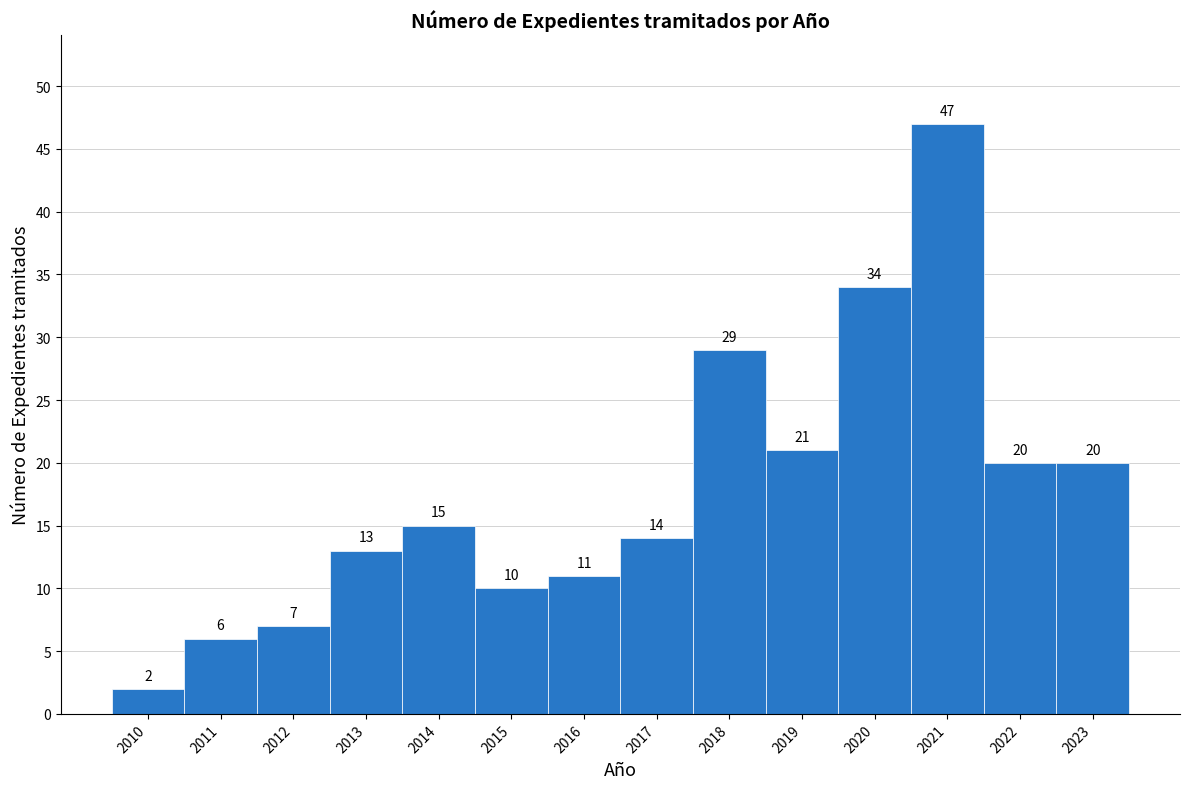

What is the height of the bar covering 2013.5 to 2014.5 on the x-axis?

15